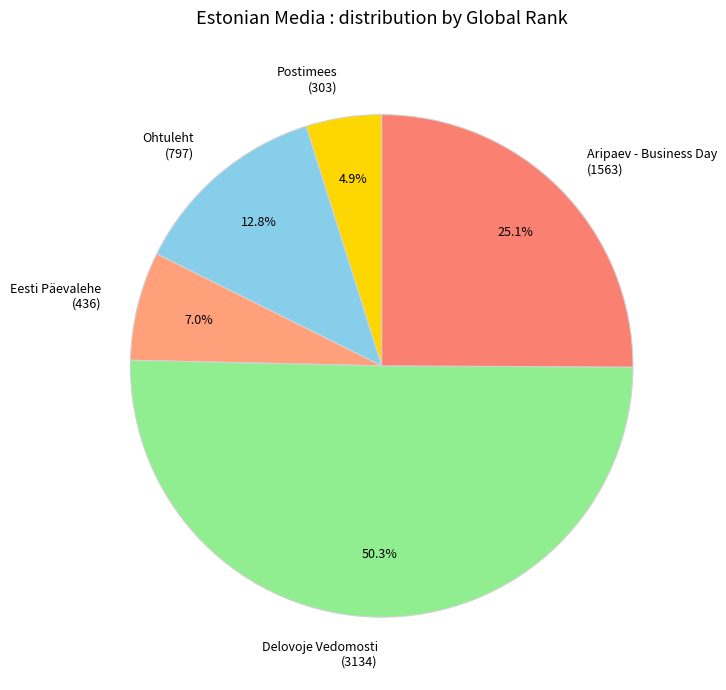

Between Ohtuleht and Aripaev - Business Day, which is larger?

Aripaev - Business Day